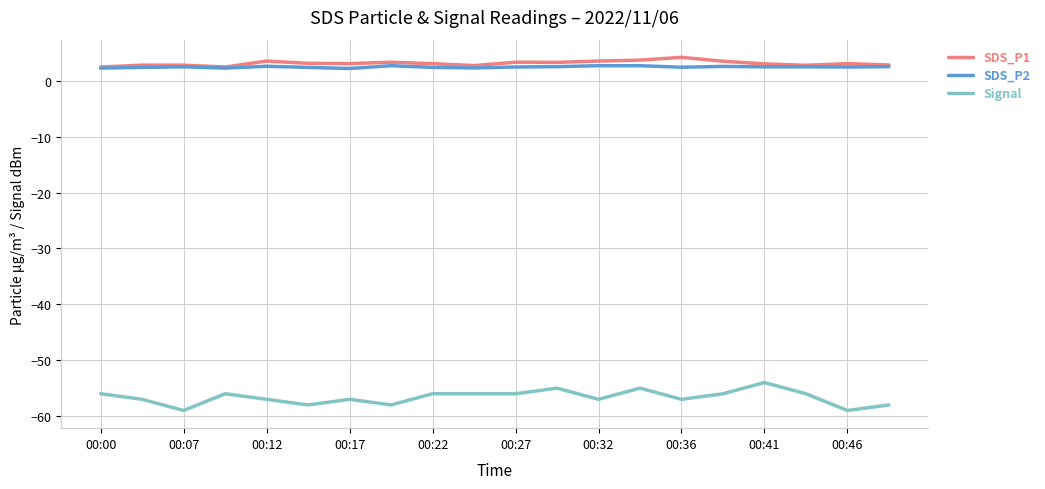

What is the minimum value shown in the chart?

-59.0